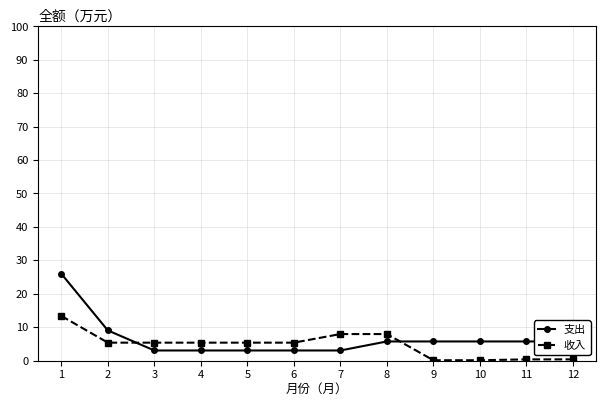

What value does the 支出 series have at 8?

5.7